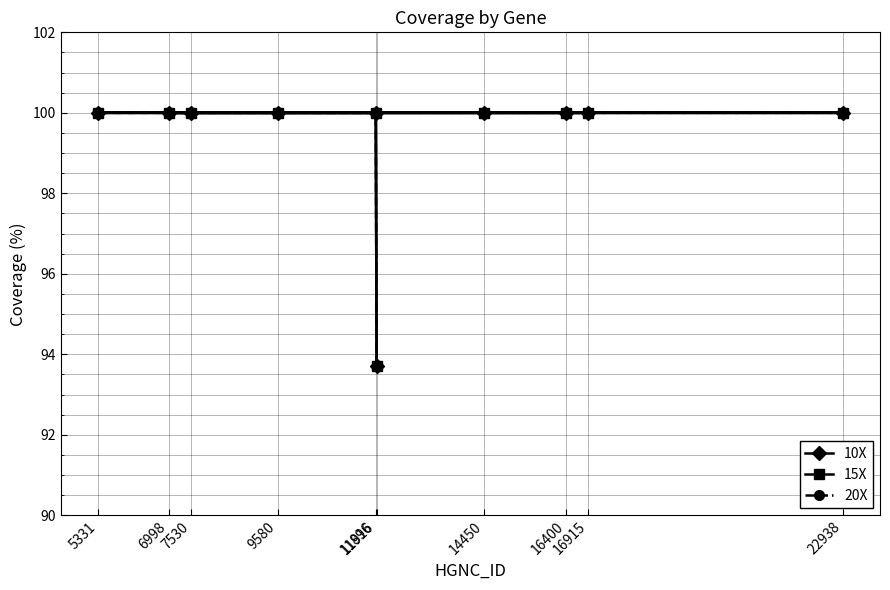

Is the value of 20X at 16915 greater than the value of 15X at 5331?

No